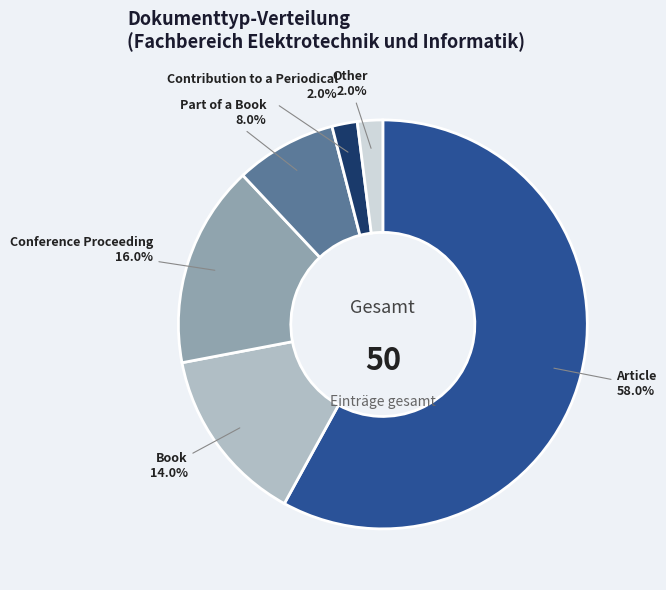

Is there a majority slice in this chart?

Yes